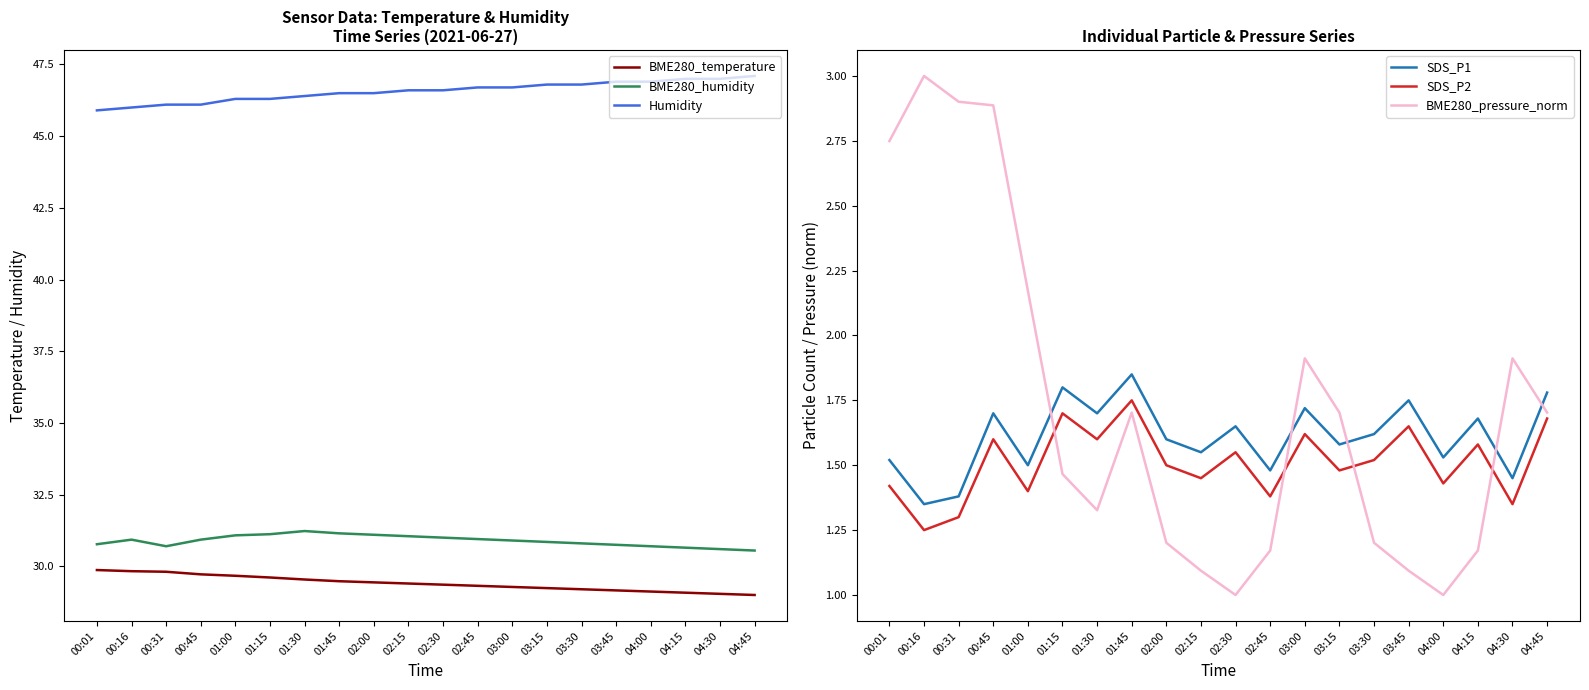

At which category does the chart reach its peak across all series?

04:45